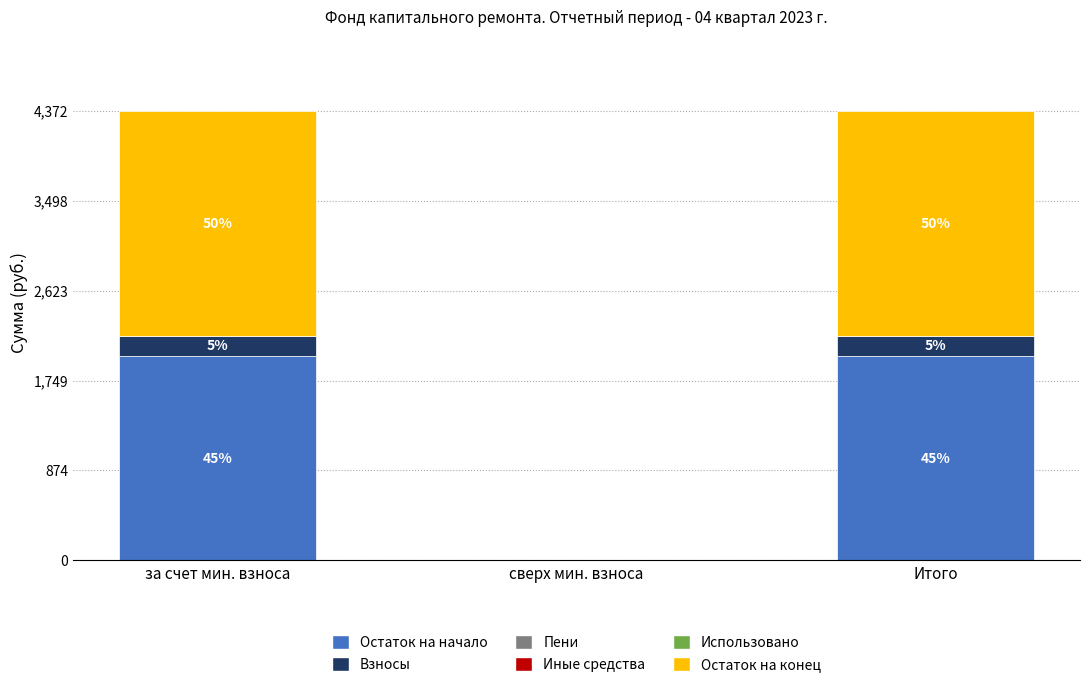

Does the chart contain stacked bars?

Yes